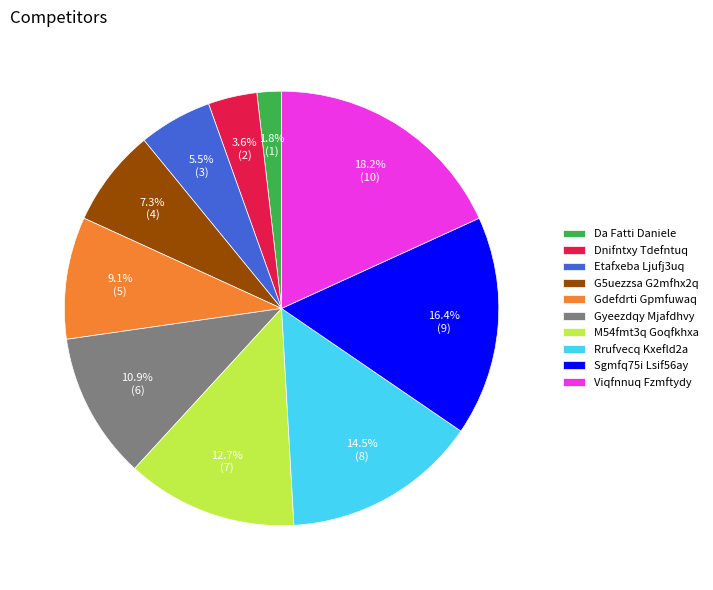

To the nearest percent, what is the difference between the largest and smallest slice percentages?

16%